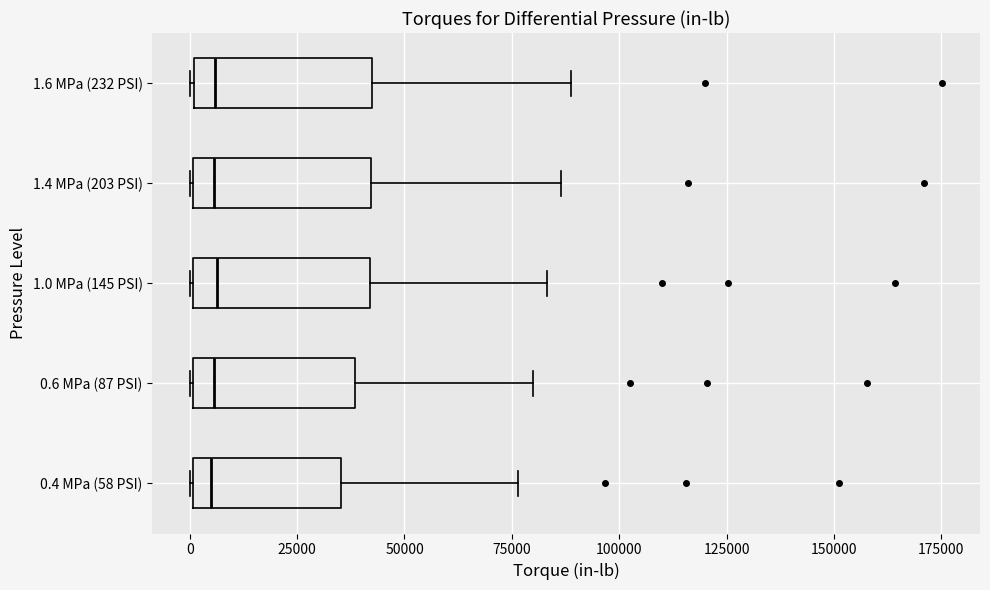

Reading bottom to top, transcribe this box plot: for each box, give where its median line is, the range the box spans, and where its two whiskers end, as read against the x-axis. The values are not printed on the chart, so give them approximately, as read against the axis.

0.4 MPa (58 PSI): median 5000, box 0 to 35000, whiskers 0 to 75000
0.6 MPa (87 PSI): median 5000, box 0 to 40000, whiskers 0 to 80000
1.0 MPa (145 PSI): median 5000, box 0 to 40000, whiskers 0 to 85000
1.4 MPa (203 PSI): median 5000, box 0 to 40000, whiskers 0 to 85000
1.6 MPa (232 PSI): median 5000, box 0 to 40000, whiskers 0 to 90000